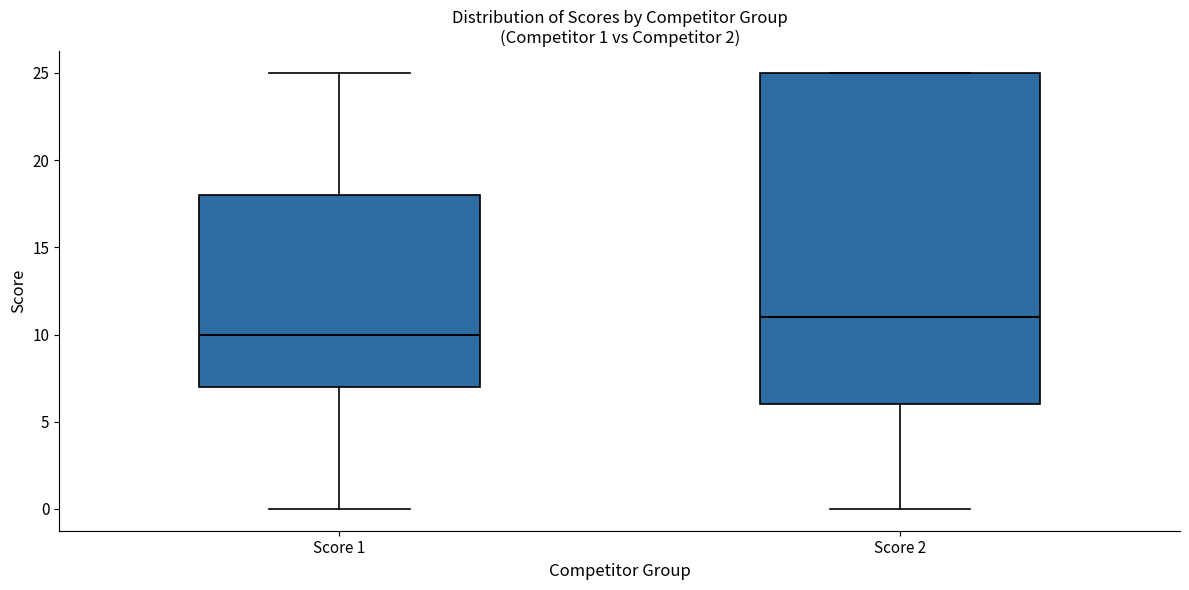

Which box's median line is the lowest?

Score 1